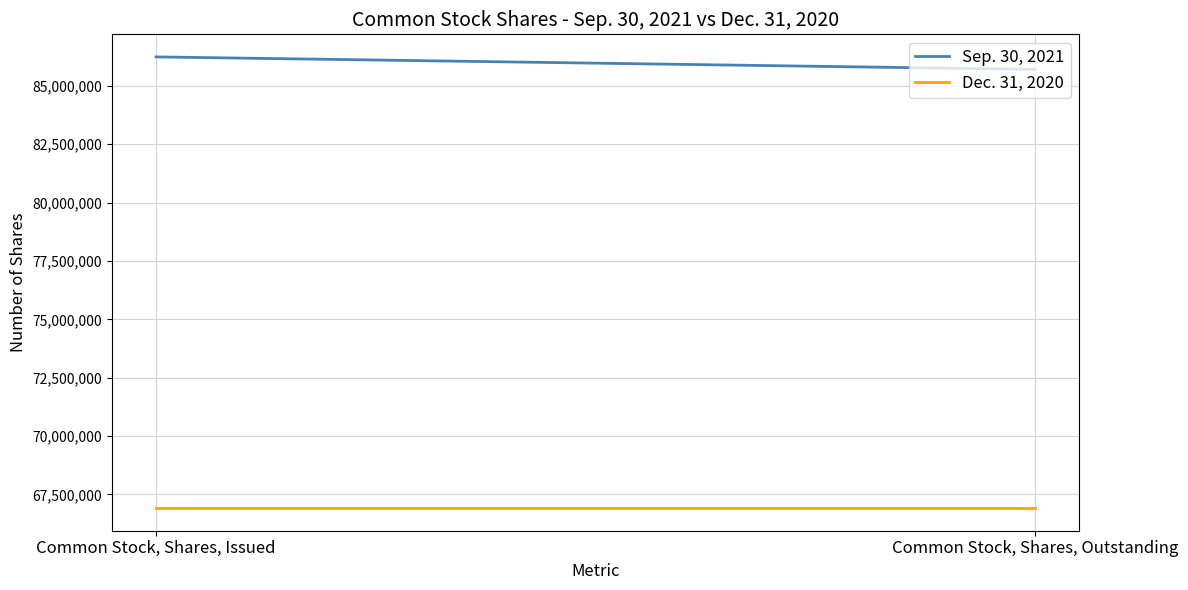

What is the label of the 2nd point from the right?

Common Stock, Shares, Issued